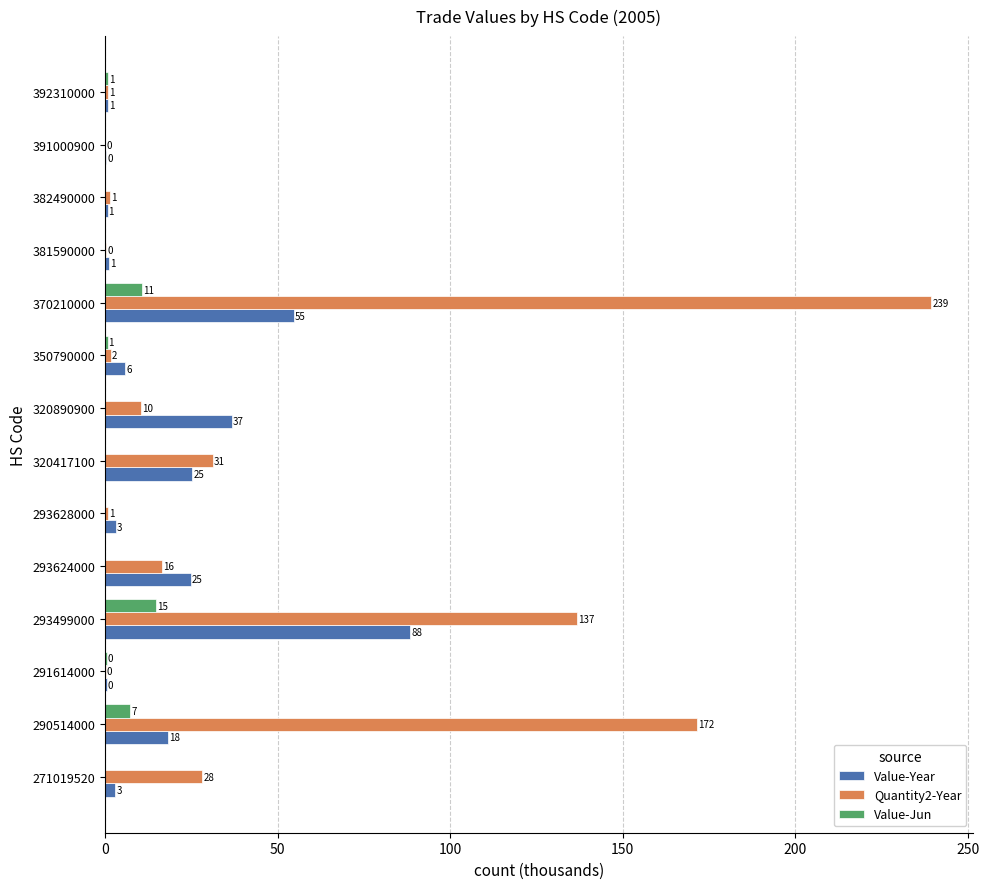

How many values in the Quantity2-Year series exceed 10?

7